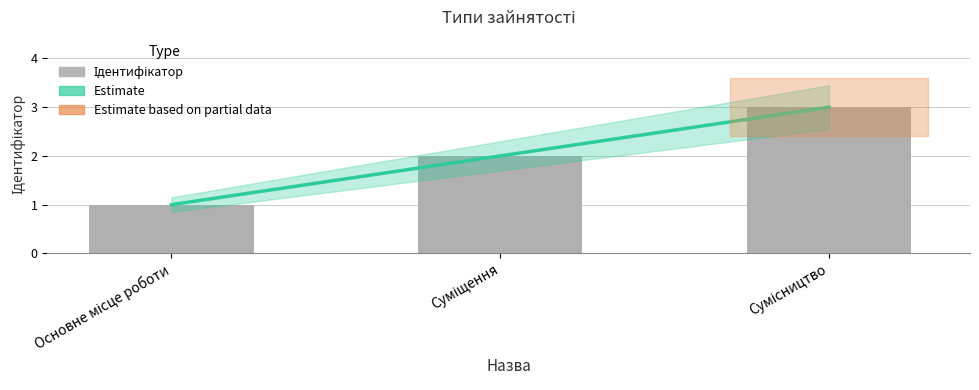

What position from the right is Сумісництво?

1